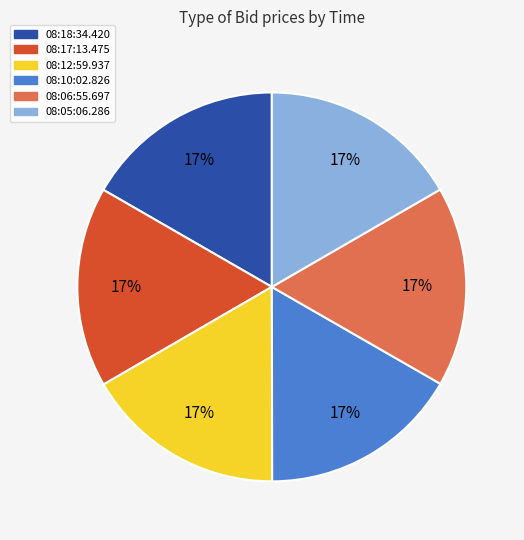

Approximately how many times larger is the value at 08:10:02.826 compared to 08:06:55.697?

1.0